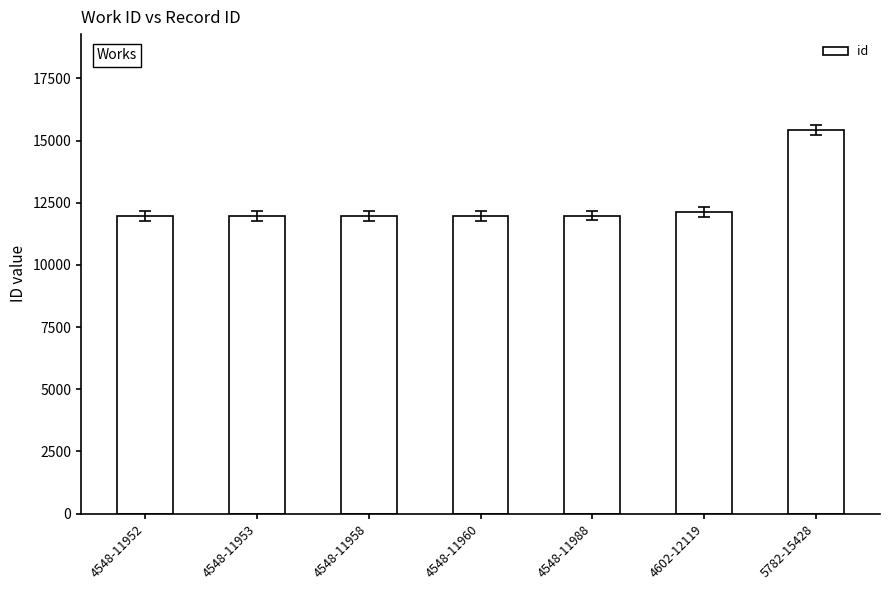

What is the ratio of the value at 4602-12119 to the value at 4548-11960?

1.0